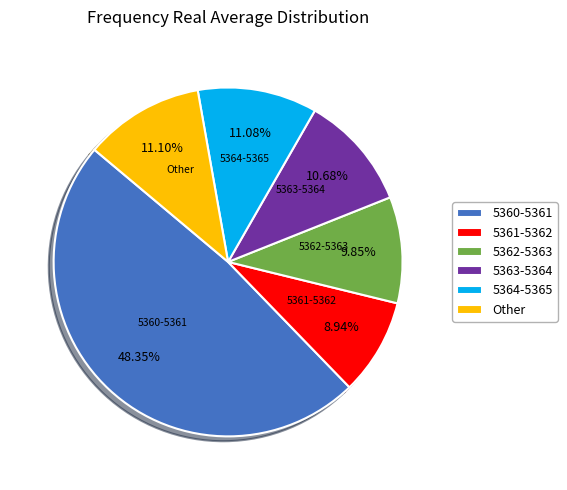

Which has a higher value, Other or 5361-5362?

Other